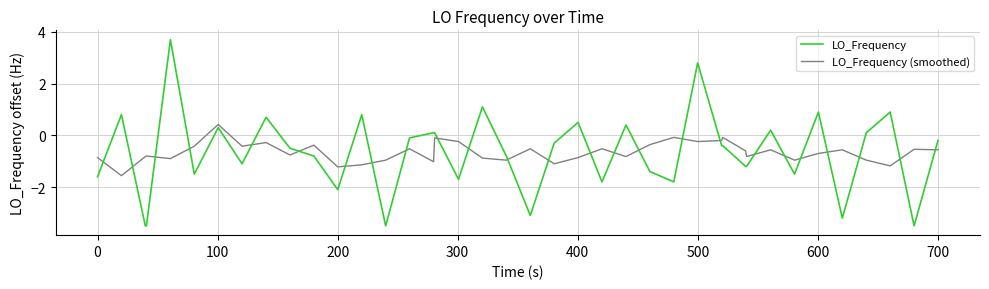

Count the number of categories in the chart.

40